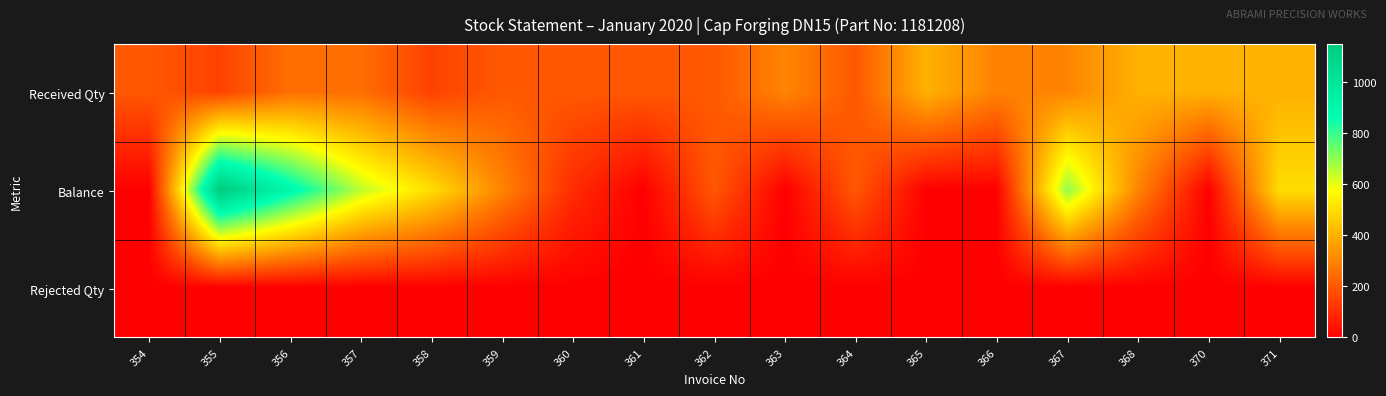

Reading left to right, what are all the values shown in this chart?

Received Qty: 354=200	355=150	356=250	357=250	358=150	359=200	360=200	361=200	362=200	363=300	364=200	365=400	366=294	367=300	368=400	370=400	371=400
Balance: 354=0	355=1150	356=900	357=650	358=500	359=300	360=100	361=0	362=200	363=0	364=200	365=2	366=3	367=700	368=300	370=0	371=500
Rejected Qty: 354=0	355=0	356=0	357=0	358=0	359=0	360=0	361=0	362=0	363=0	364=0	365=0	366=0	367=0	368=0	370=0	371=0